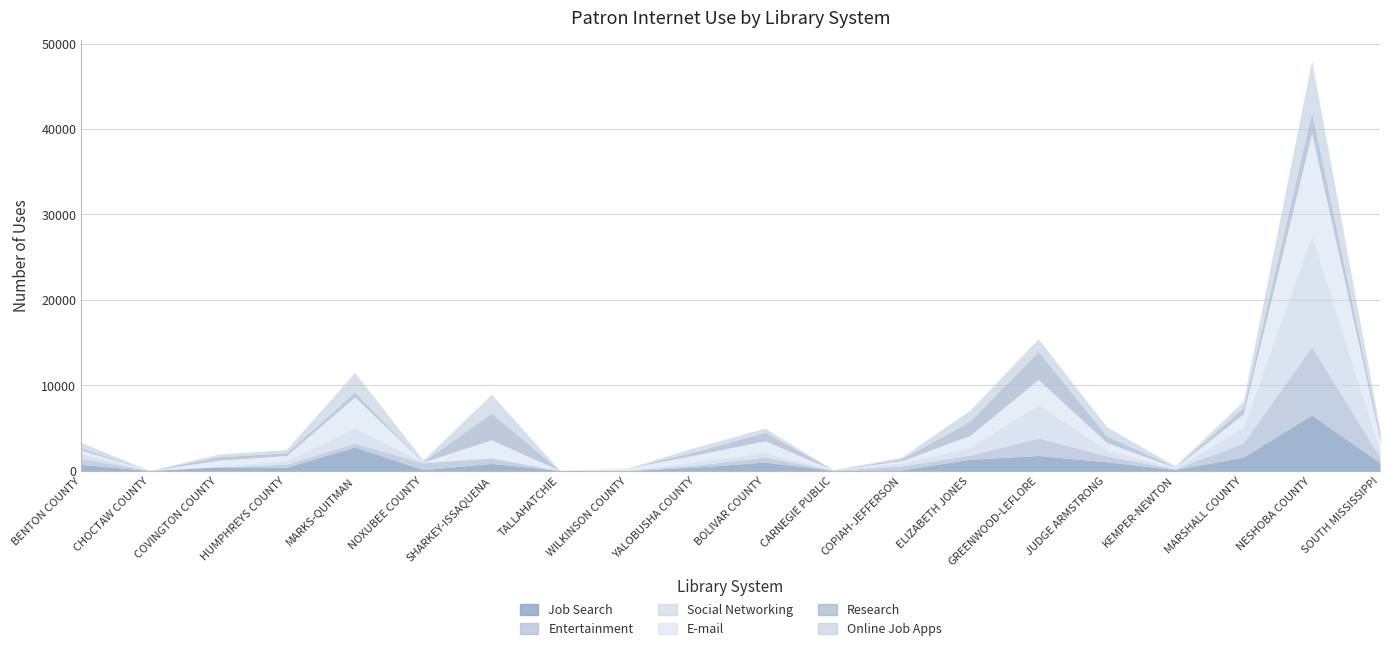

How many values in Job Search are above zero?

19